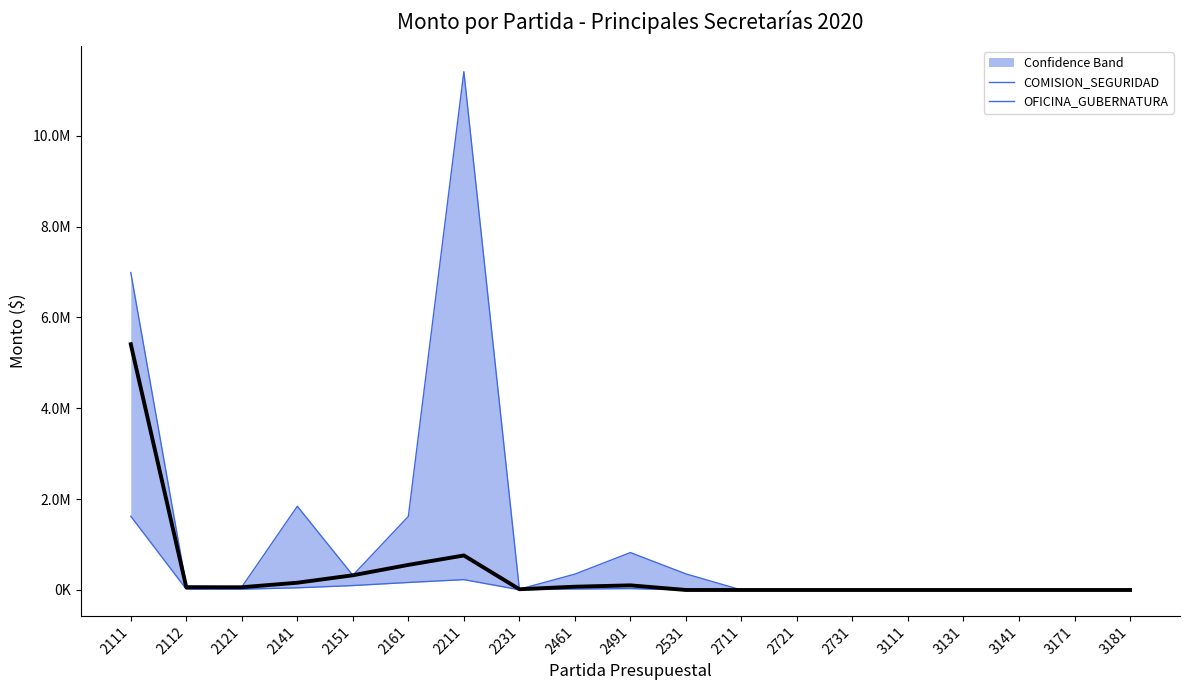

The COMISION_SEGURIDAD series shows 324000.0 at 2151. True or false?

True